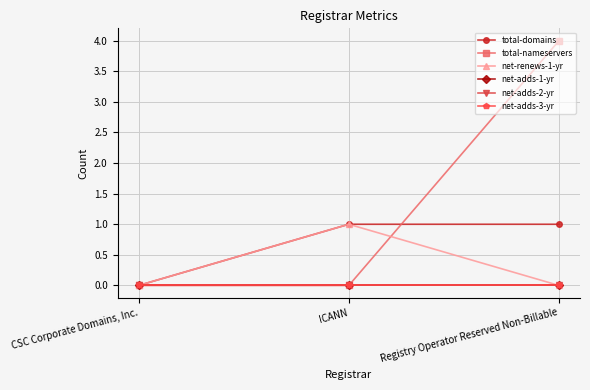

Is this an area chart (filled region under the line)?

No